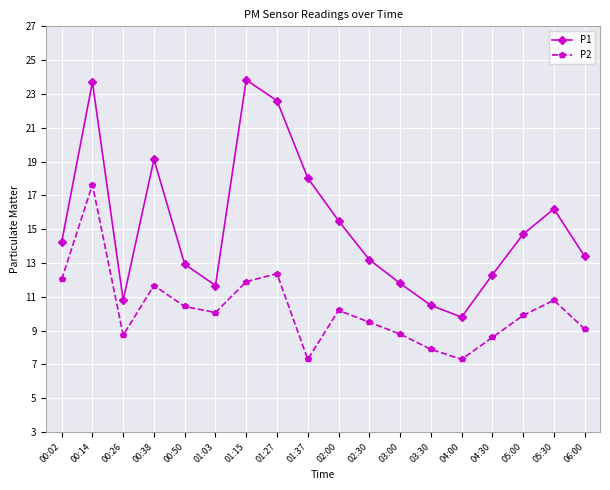

How many data points in P2 are above 10?

9